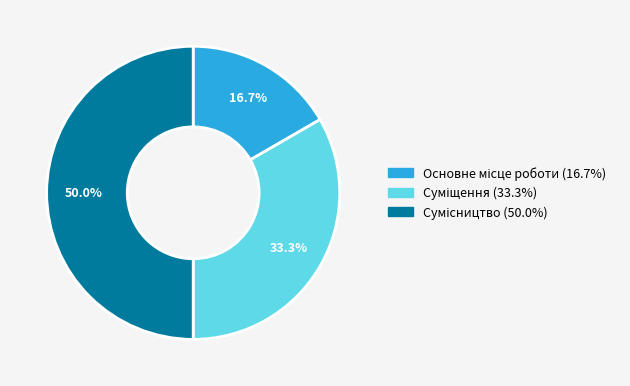

How many segments does this pie chart have?

3